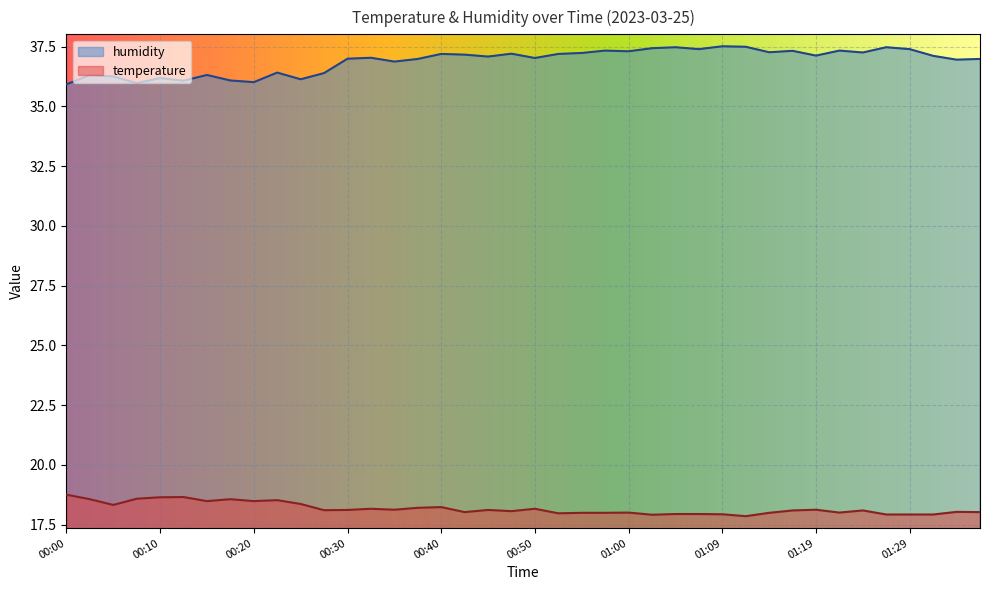

Reading right to left, list all the values displayed in this chart.

temperature: 01:36=18.0	01:34=18.0	01:31=17.9	01:29=17.9	01:26=17.9	01:24=18.1	01:21=18.0	01:19=18.1	01:17=18.1	01:14=18.0	01:12=17.9	01:09=17.9	01:07=17.9	01:04=17.9	01:02=17.9	01:00=18.0	00:57=18.0	00:55=18.0	00:52=18.0	00:50=18.2	00:47=18.1	00:45=18.1	00:42=18.0	00:40=18.2	00:37=18.2	00:35=18.1	00:33=18.2	00:30=18.1	00:28=18.1	00:25=18.4	00:23=18.5	00:20=18.5	00:18=18.6	00:15=18.5	00:13=18.7	00:10=18.6	00:08=18.6	00:05=18.3	00:03=18.6	00:00=18.8
humidity: 01:36=37.0	01:34=37.0	01:31=37.1	01:29=37.4	01:26=37.5	01:24=37.2	01:21=37.3	01:19=37.1	01:17=37.3	01:14=37.3	01:12=37.5	01:09=37.5	01:07=37.4	01:04=37.5	01:02=37.4	01:00=37.3	00:57=37.3	00:55=37.2	00:52=37.2	00:50=37.0	00:47=37.2	00:45=37.1	00:42=37.2	00:40=37.2	00:37=37.0	00:35=36.9	00:33=37.0	00:30=37.0	00:28=36.4	00:25=36.1	00:23=36.4	00:20=36.0	00:18=36.1	00:15=36.3	00:13=36.1	00:10=36.2	00:08=36.0	00:05=36.2	00:03=36.3	00:00=35.9